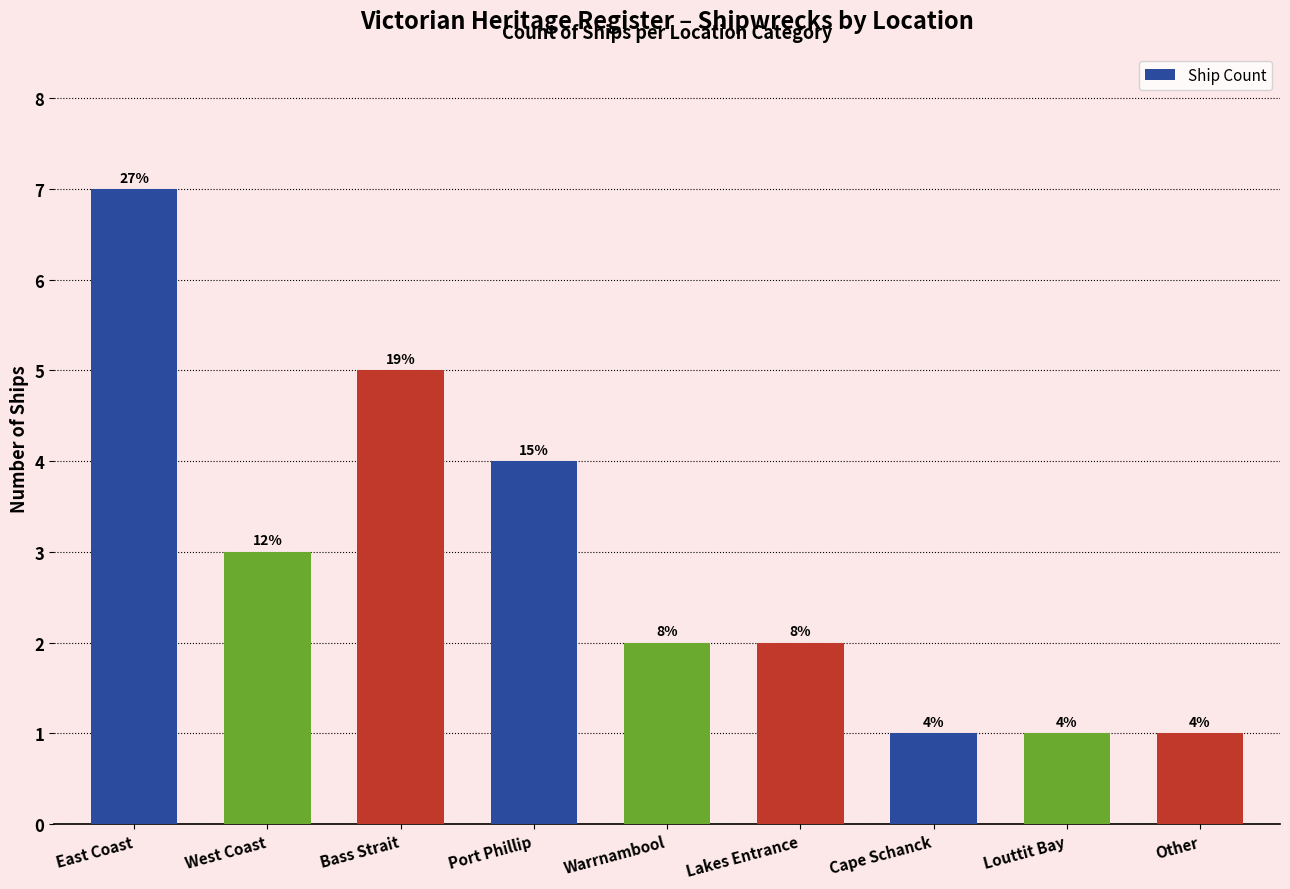

What is the difference between the maximum and second lowest values?

6